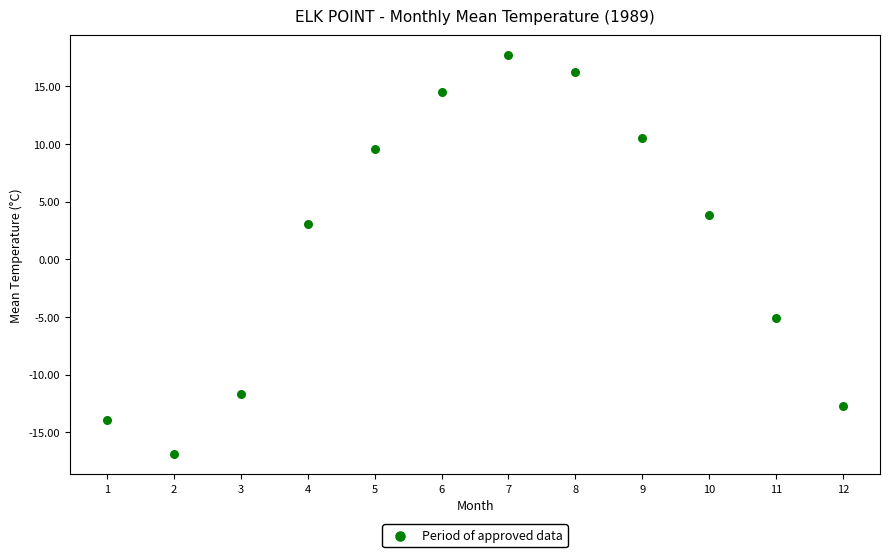

What is the range of Y values (max minus min)?

34.6